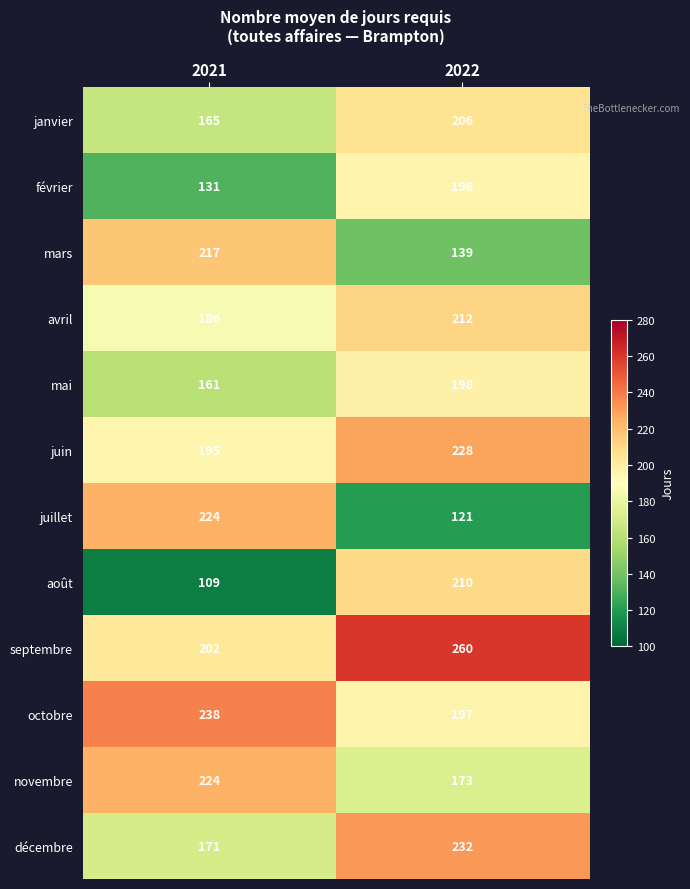

Which series has the largest range (max minus min)?

juillet